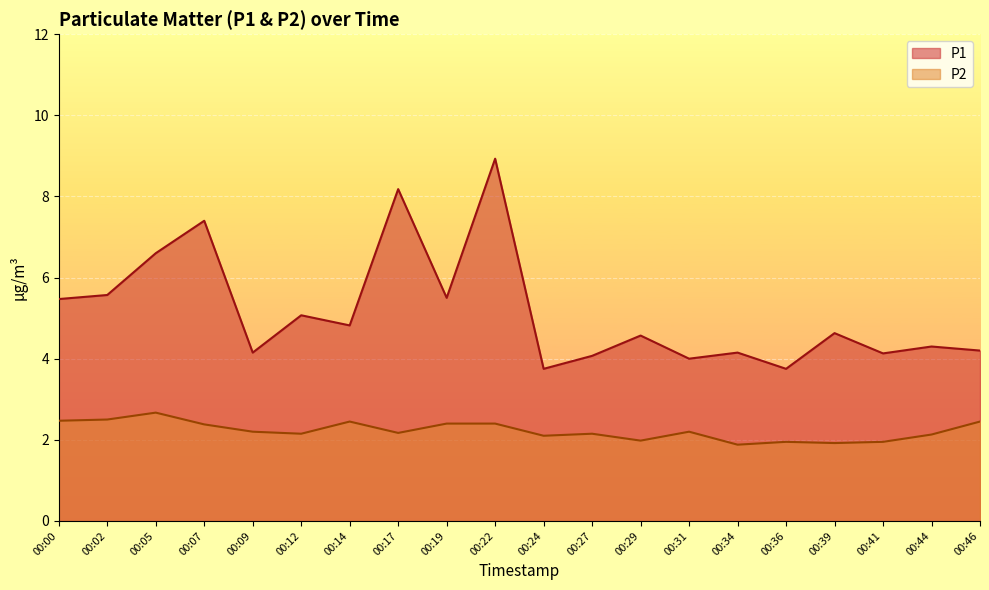

Is the value of P2 at 00:29 greater than the value of P1 at 00:24?

No